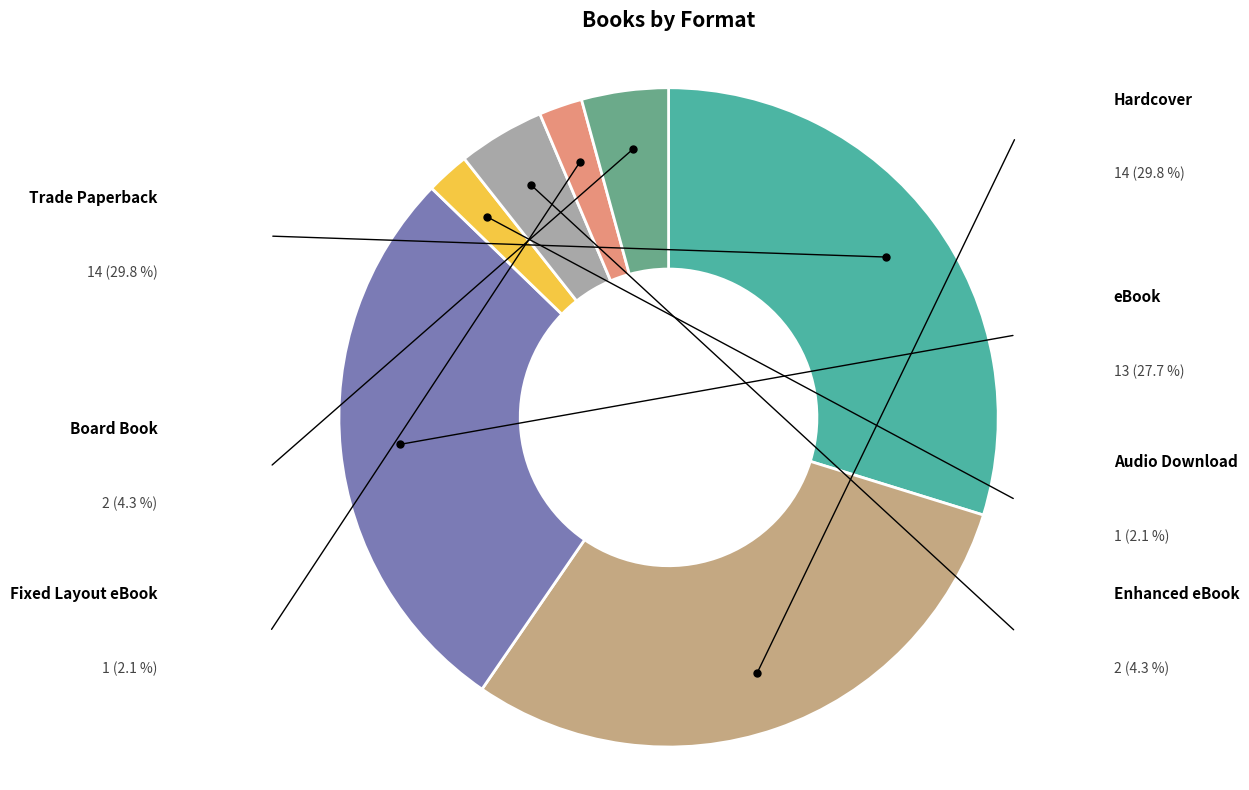

Is there a majority slice in this chart?

No